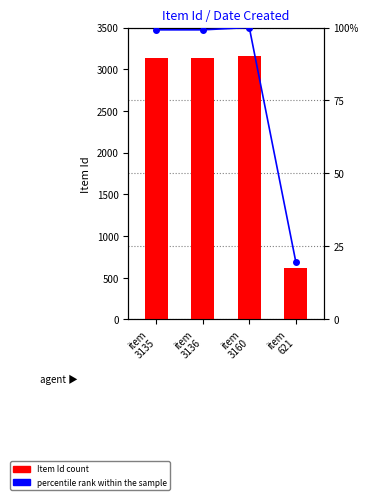

The value of Item Id (transformed count) at item
621 is 382.7. True or false?

False